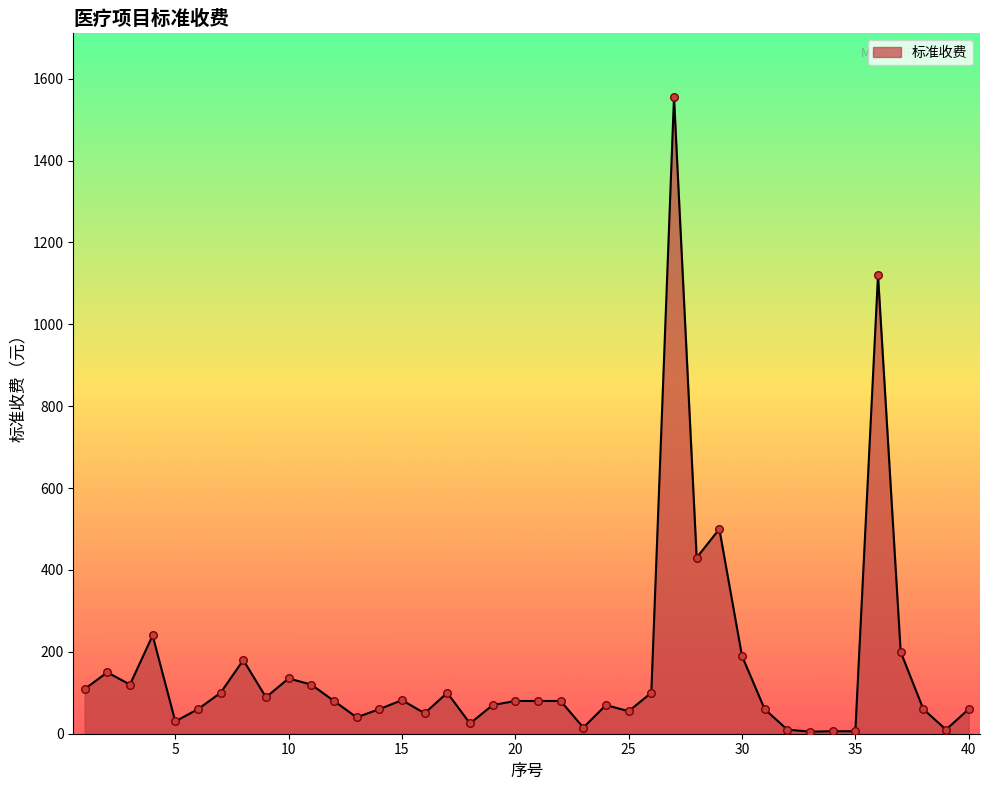

What is the greatest value displayed?

1555